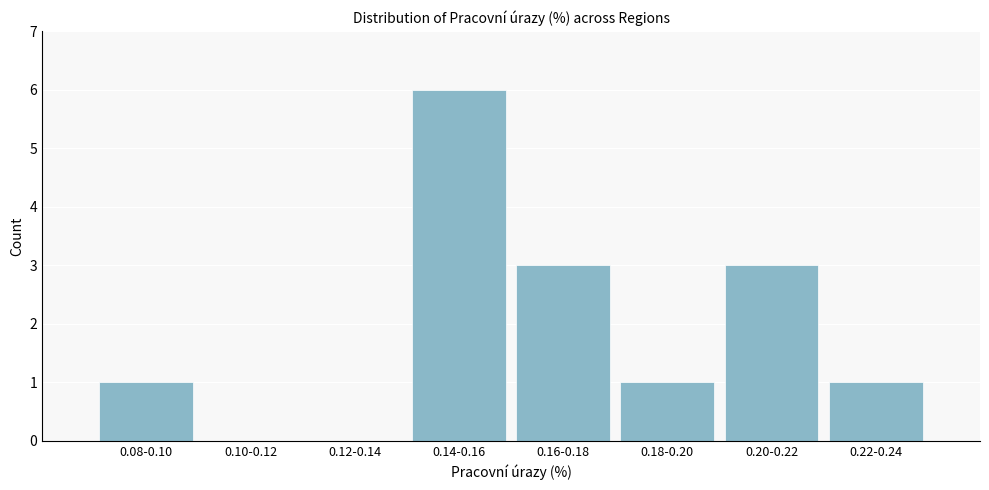

Reading right to left, transcribe all the data shown in this chart.

0.22-0.24=1	0.20-0.22=3	0.18-0.20=1	0.16-0.18=3	0.14-0.16=6	0.12-0.14=0	0.10-0.12=0	0.08-0.10=1